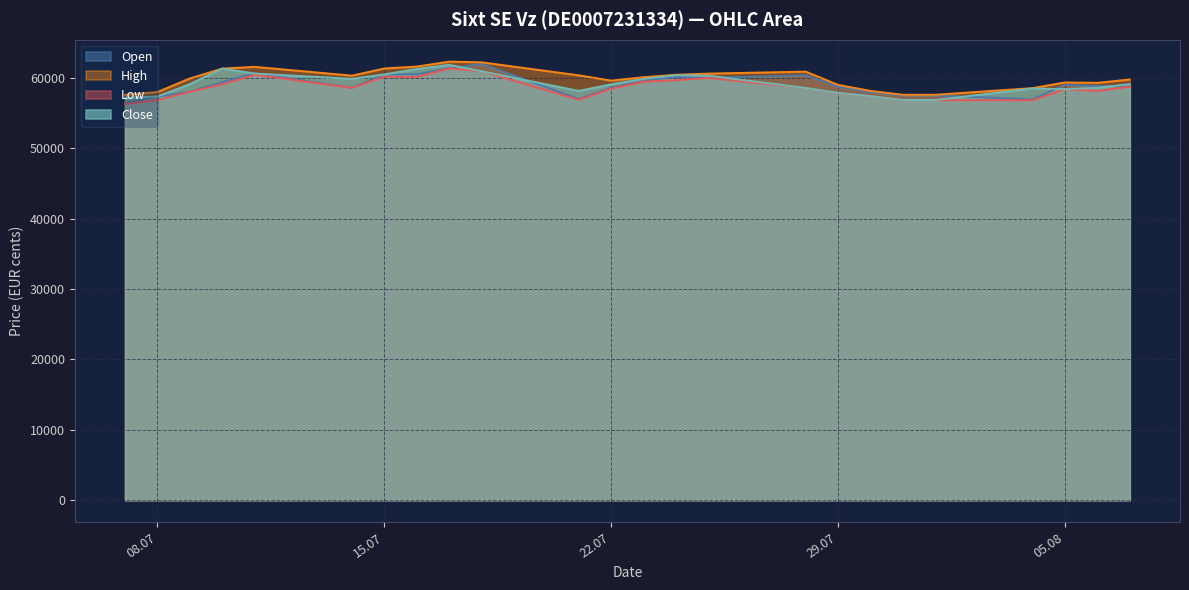

How many series are shown in this chart?

4